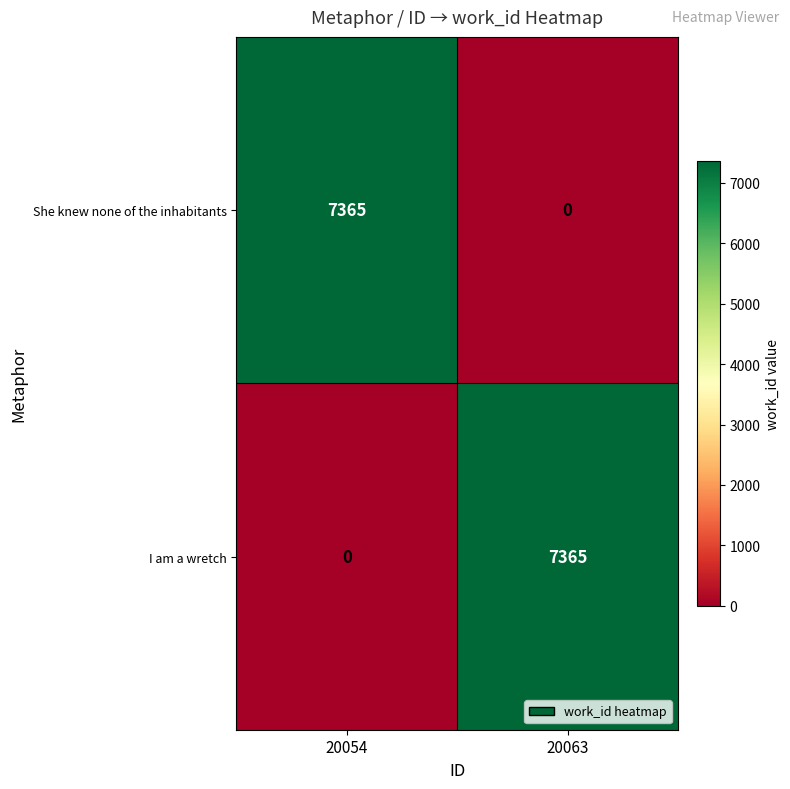

What is the highest value of the I am a wretch series?

7365